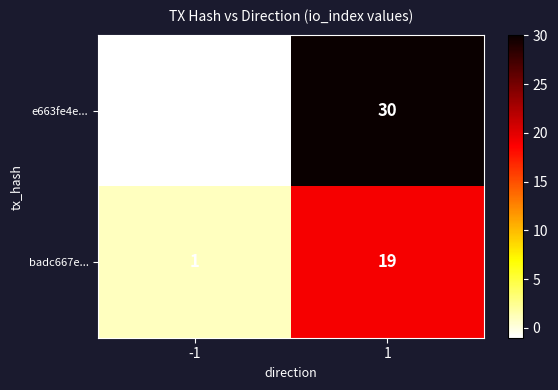

What is the sum of all badc667e... values?

20